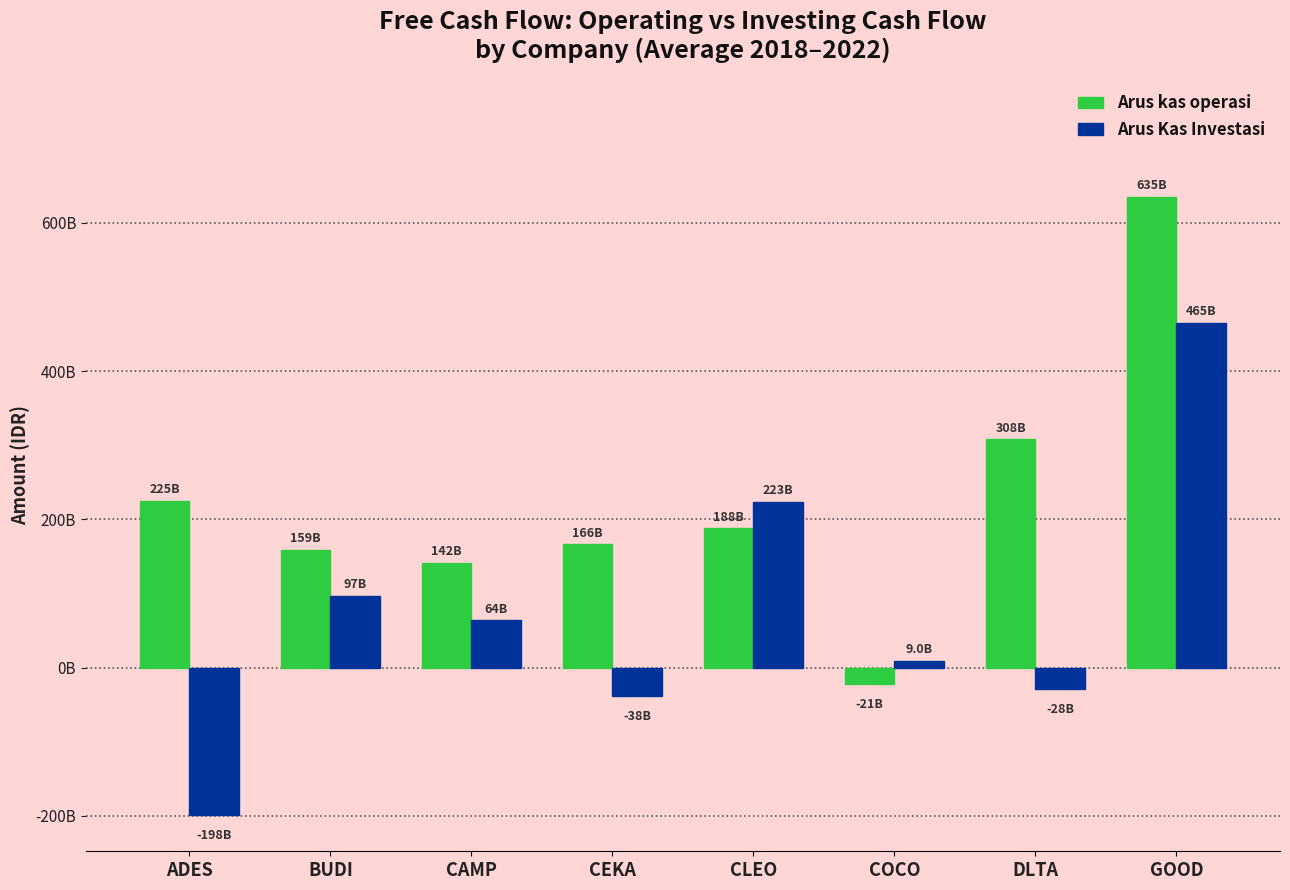

Which series has the widest spread of values?

Arus Kas Investasi